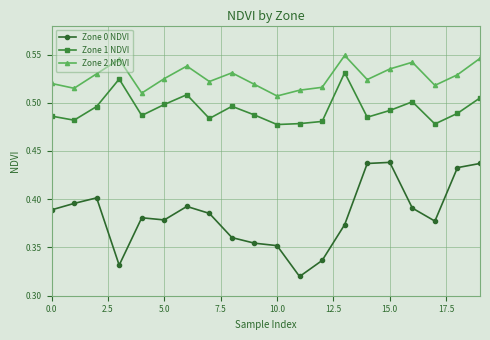

Rank the series by their maximum value, from lowest to highest.

Zone 0 NDVI, Zone 1 NDVI, Zone 2 NDVI